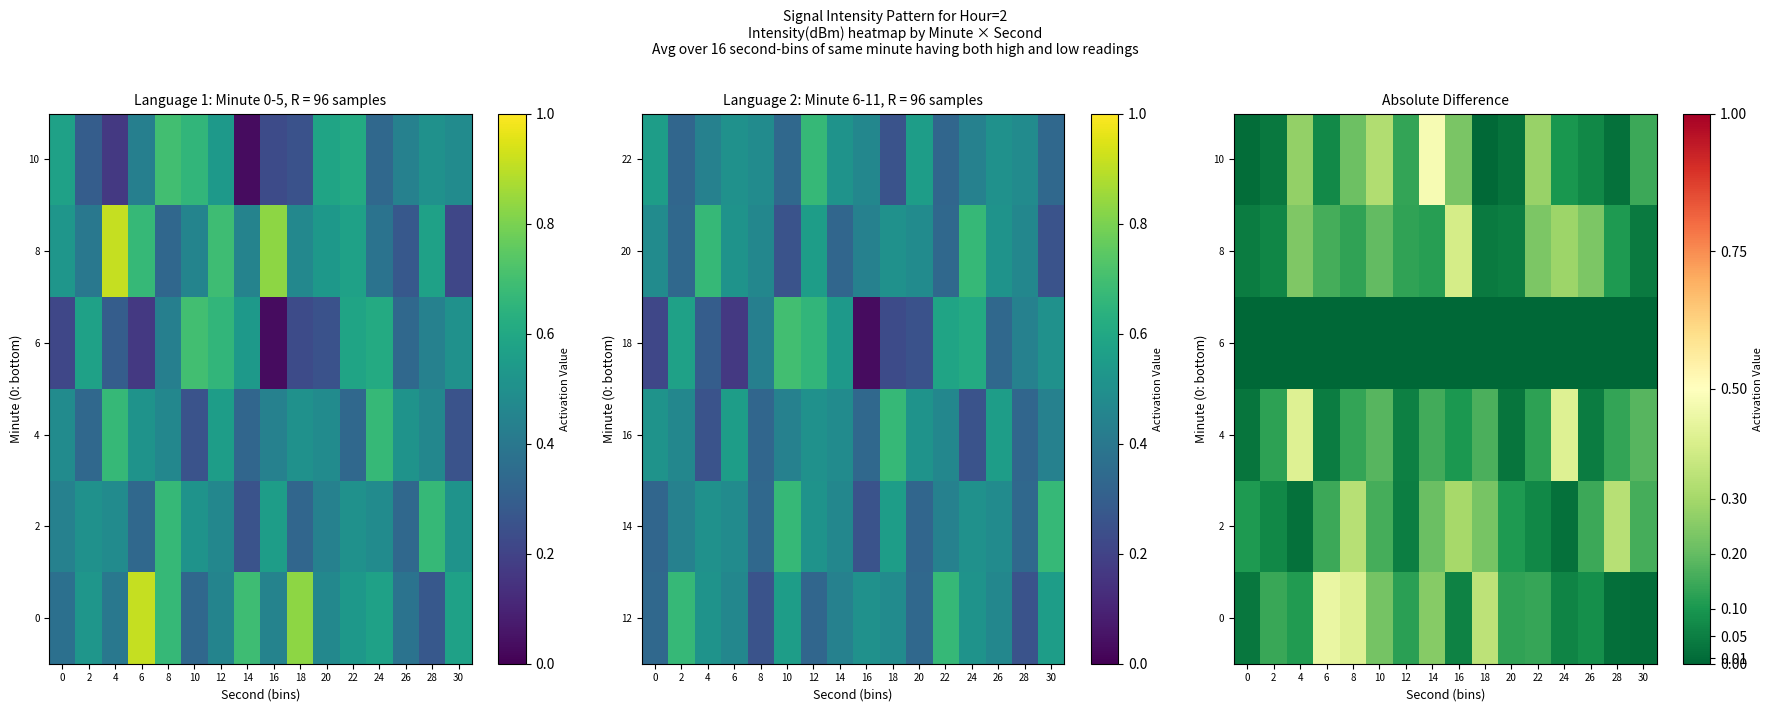

Rank the series by their maximum value, from highest to lowest.

10, 0, 4, 8, 2, 6